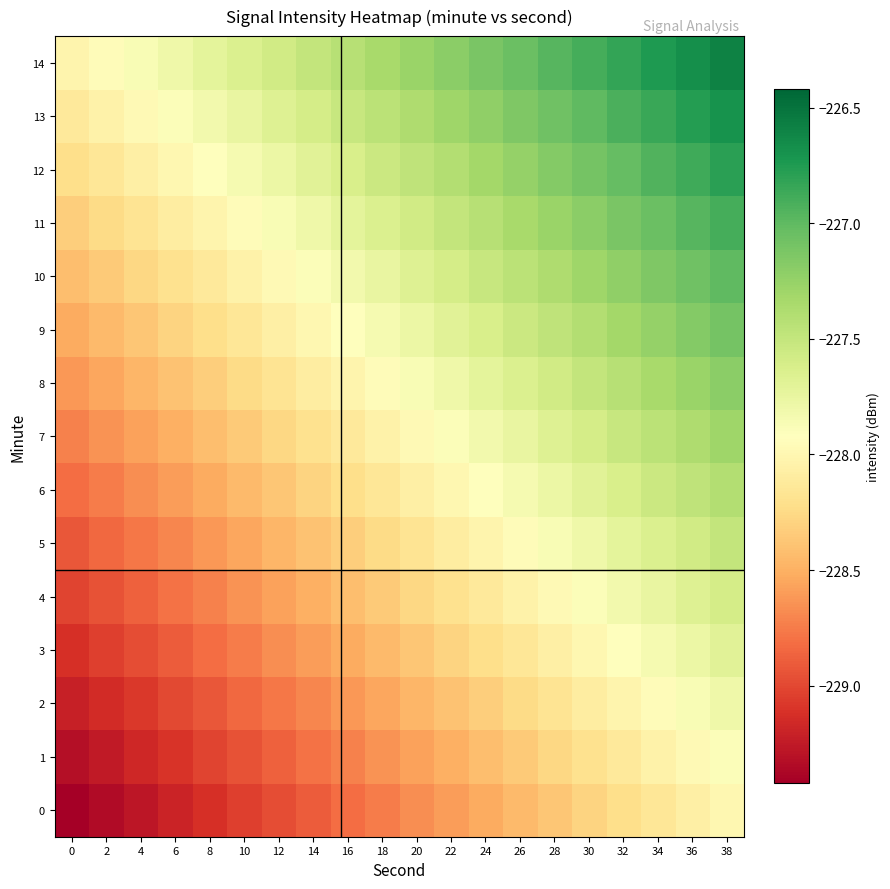

Reading left to right, extract all data points from this chart.

0: 0=-229.4	2=-229.3	4=-229.3	6=-229.2	8=-229.1	10=-229.0	12=-229.0	14=-228.9	16=-228.8	18=-228.7	20=-228.7	22=-228.6	24=-228.5	26=-228.4	28=-228.4	30=-228.3	32=-228.2	34=-228.1	36=-228.1	38=-228.0
1: 0=-229.3	2=-229.2	4=-229.2	6=-229.1	8=-229.0	10=-228.9	12=-228.9	14=-228.8	16=-228.7	18=-228.6	20=-228.6	22=-228.5	24=-228.4	26=-228.3	28=-228.3	30=-228.2	32=-228.1	34=-228.0	36=-228.0	38=-227.9
2: 0=-229.2	2=-229.1	4=-229.1	6=-229.0	8=-228.9	10=-228.8	12=-228.8	14=-228.7	16=-228.6	18=-228.5	20=-228.5	22=-228.4	24=-228.3	26=-228.2	28=-228.2	30=-228.1	32=-228.0	34=-227.9	36=-227.9	38=-227.8
3: 0=-229.1	2=-229.0	4=-229.0	6=-228.9	8=-228.8	10=-228.7	12=-228.7	14=-228.6	16=-228.5	18=-228.4	20=-228.4	22=-228.3	24=-228.2	26=-228.1	28=-228.1	30=-228.0	32=-227.9	34=-227.8	36=-227.8	38=-227.7
4: 0=-229.0	2=-228.9	4=-228.9	6=-228.8	8=-228.7	10=-228.6	12=-228.6	14=-228.5	16=-228.4	18=-228.3	20=-228.3	22=-228.2	24=-228.1	26=-228.0	28=-228.0	30=-227.9	32=-227.8	34=-227.7	36=-227.7	38=-227.6
5: 0=-228.9	2=-228.8	4=-228.8	6=-228.7	8=-228.6	10=-228.5	12=-228.5	14=-228.4	16=-228.3	18=-228.2	20=-228.2	22=-228.1	24=-228.0	26=-227.9	28=-227.9	30=-227.8	32=-227.7	34=-227.6	36=-227.6	38=-227.5
6: 0=-228.8	2=-228.7	4=-228.7	6=-228.6	8=-228.5	10=-228.4	12=-228.4	14=-228.3	16=-228.2	18=-228.1	20=-228.1	22=-228.0	24=-227.9	26=-227.8	28=-227.8	30=-227.7	32=-227.6	34=-227.5	36=-227.5	38=-227.4
7: 0=-228.7	2=-228.6	4=-228.6	6=-228.5	8=-228.4	10=-228.3	12=-228.3	14=-228.2	16=-228.1	18=-228.0	20=-228.0	22=-227.9	24=-227.8	26=-227.7	28=-227.7	30=-227.6	32=-227.5	34=-227.4	36=-227.4	38=-227.3
8: 0=-228.6	2=-228.5	4=-228.5	6=-228.4	8=-228.3	10=-228.2	12=-228.2	14=-228.1	16=-228.0	18=-227.9	20=-227.9	22=-227.8	24=-227.7	26=-227.6	28=-227.6	30=-227.5	32=-227.4	34=-227.3	36=-227.3	38=-227.2
9: 0=-228.5	2=-228.4	4=-228.4	6=-228.3	8=-228.2	10=-228.1	12=-228.1	14=-228.0	16=-227.9	18=-227.8	20=-227.8	22=-227.7	24=-227.6	26=-227.5	28=-227.5	30=-227.4	32=-227.3	34=-227.2	36=-227.2	38=-227.1
10: 0=-228.4	2=-228.3	4=-228.3	6=-228.2	8=-228.1	10=-228.0	12=-228.0	14=-227.9	16=-227.8	18=-227.7	20=-227.7	22=-227.6	24=-227.5	26=-227.4	28=-227.4	30=-227.3	32=-227.2	34=-227.1	36=-227.1	38=-227.0
11: 0=-228.3	2=-228.2	4=-228.2	6=-228.1	8=-228.0	10=-227.9	12=-227.9	14=-227.8	16=-227.7	18=-227.6	20=-227.6	22=-227.5	24=-227.4	26=-227.3	28=-227.3	30=-227.2	32=-227.1	34=-227.0	36=-227.0	38=-226.9
12: 0=-228.2	2=-228.1	4=-228.1	6=-228.0	8=-227.9	10=-227.8	12=-227.8	14=-227.7	16=-227.6	18=-227.5	20=-227.5	22=-227.4	24=-227.3	26=-227.2	28=-227.2	30=-227.1	32=-227.0	34=-226.9	36=-226.9	38=-226.8
13: 0=-228.1	2=-228.0	4=-228.0	6=-227.9	8=-227.8	10=-227.7	12=-227.7	14=-227.6	16=-227.5	18=-227.4	20=-227.4	22=-227.3	24=-227.2	26=-227.1	28=-227.1	30=-227.0	32=-226.9	34=-226.8	36=-226.8	38=-226.7
14: 0=-228.0	2=-227.9	4=-227.9	6=-227.8	8=-227.7	10=-227.6	12=-227.6	14=-227.5	16=-227.4	18=-227.3	20=-227.3	22=-227.2	24=-227.1	26=-227.0	28=-227.0	30=-226.9	32=-226.8	34=-226.7	36=-226.7	38=-226.6